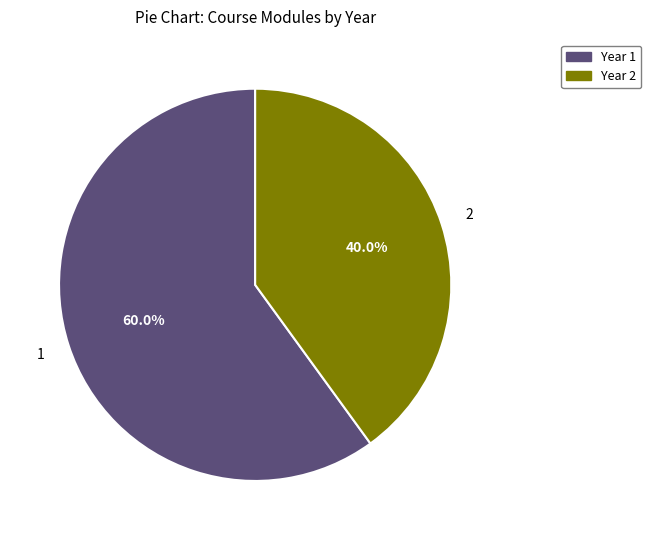

Rank the categories by value from highest to lowest.

Year 1, Year 2